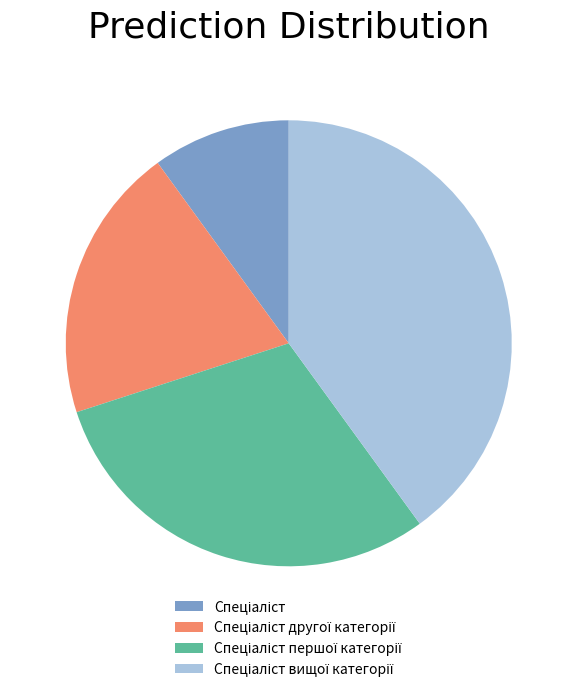

Is there a majority slice in this chart?

No